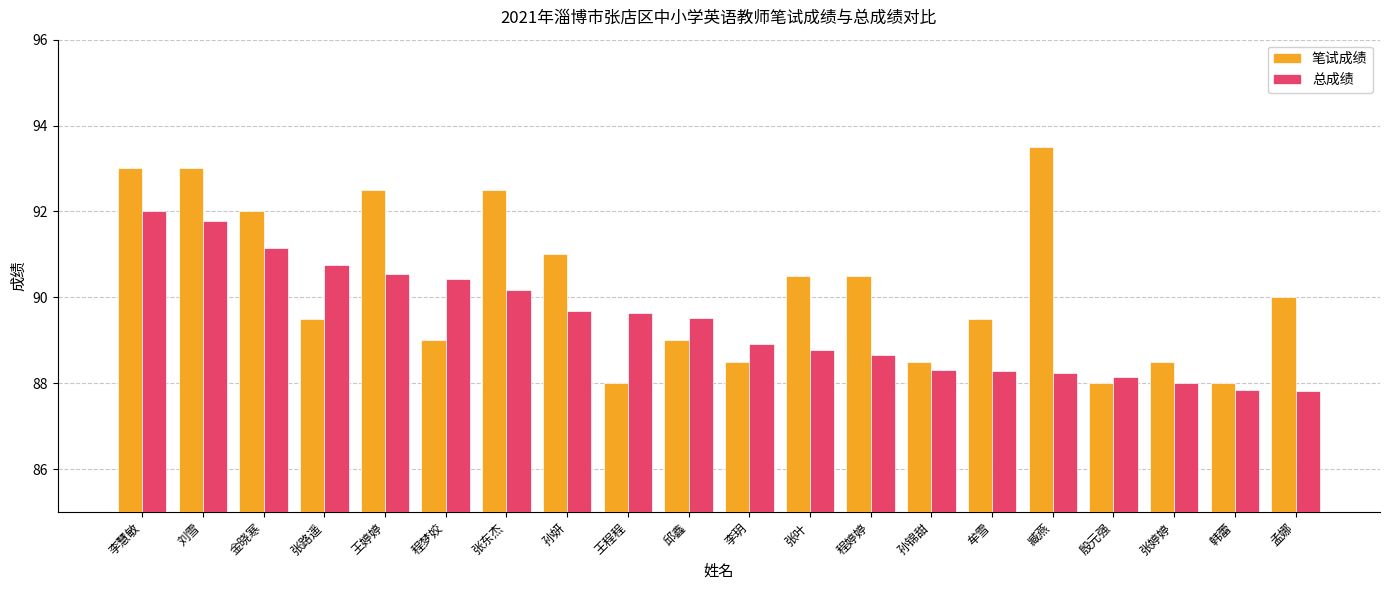

What is the sum of all 总成绩 values?

1788.7